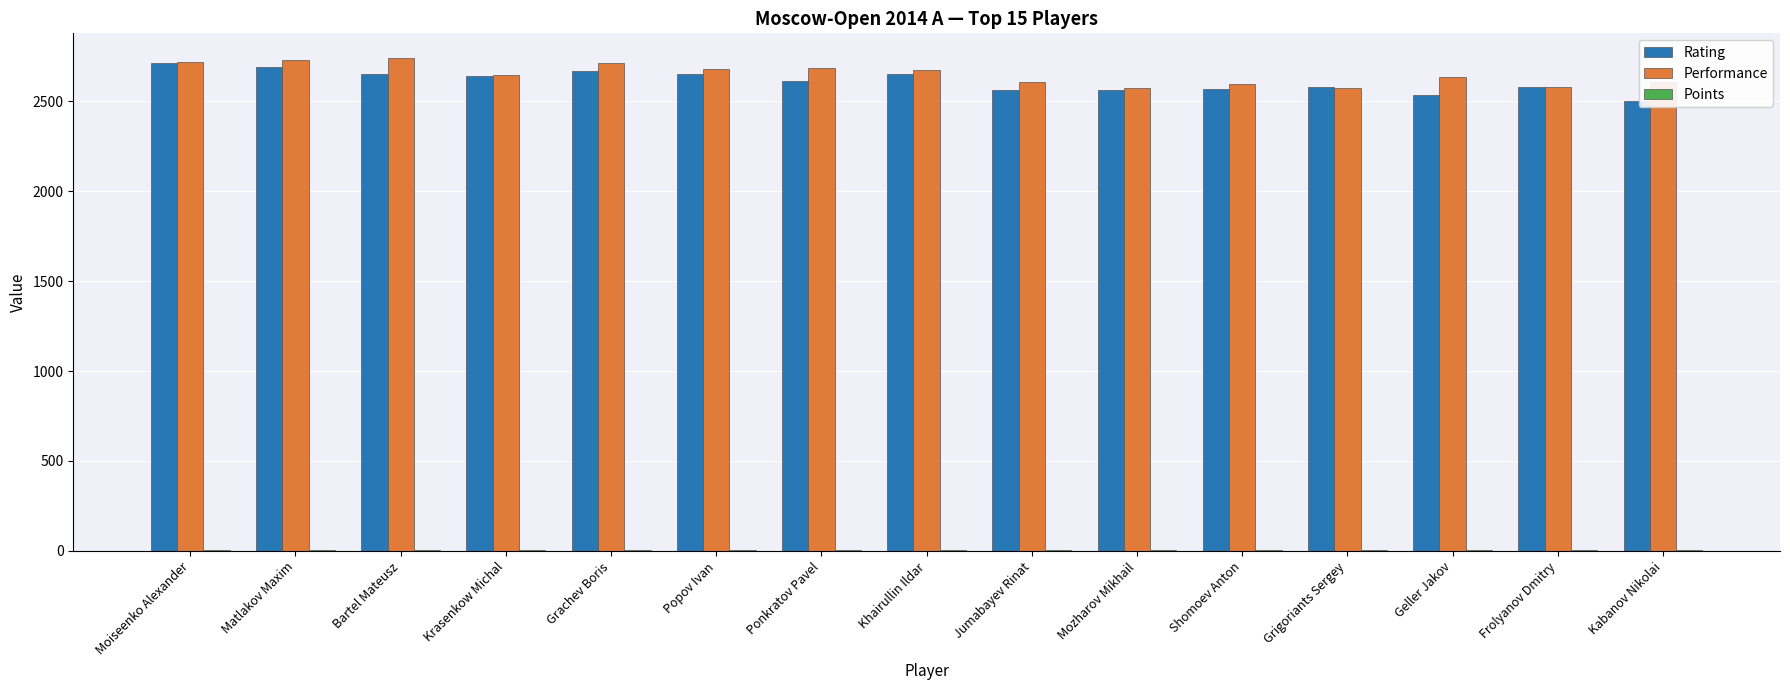

The value of Rating at Moiseenko Alexander is 2710.0. True or false?

True